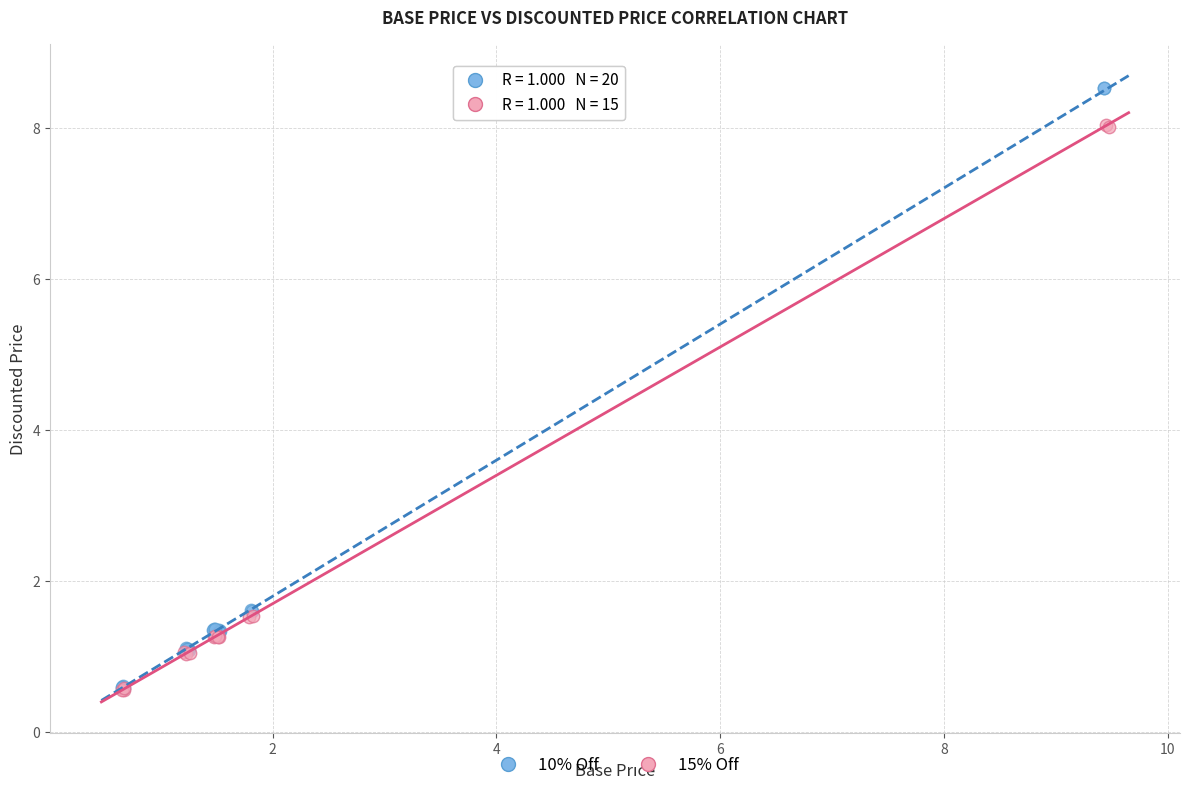

Which series reaches the maximum Y coordinate?

10% Off